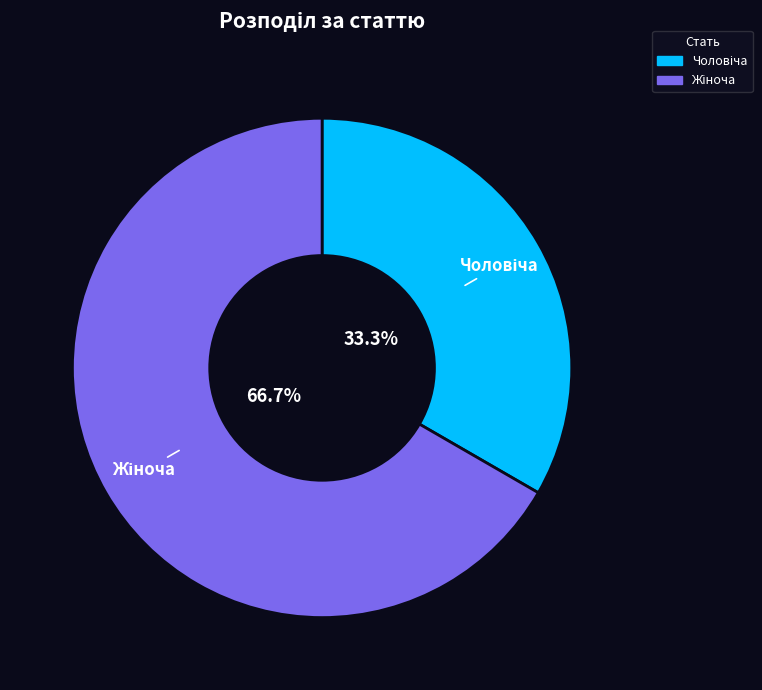

Is there a majority slice in this chart?

Yes